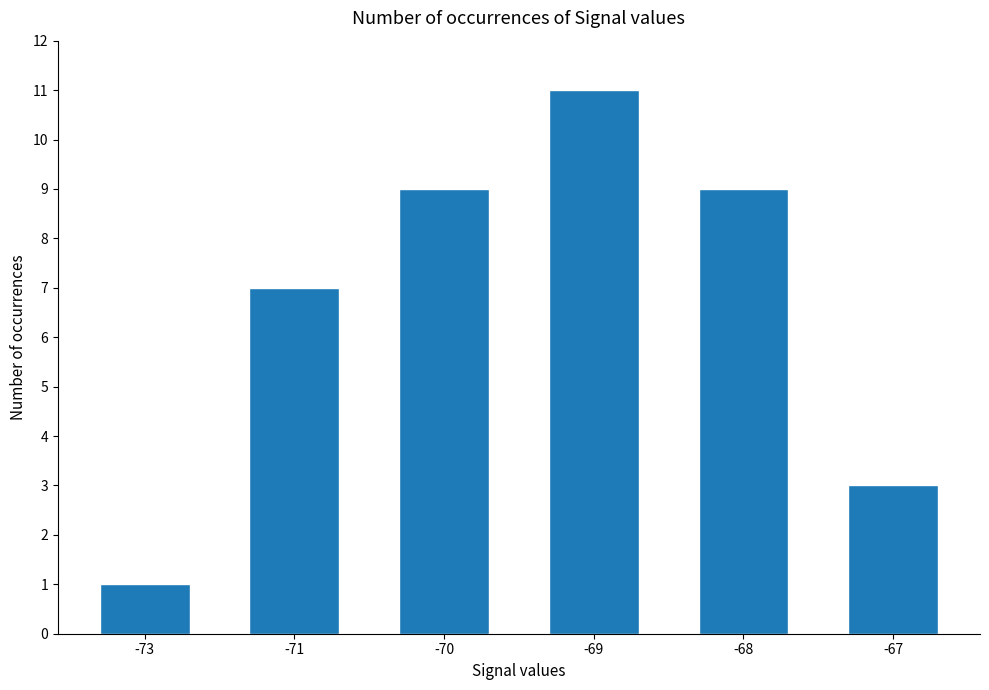

Reading left to right, transcribe all the data shown in this chart.

1	7	9	11	9	3